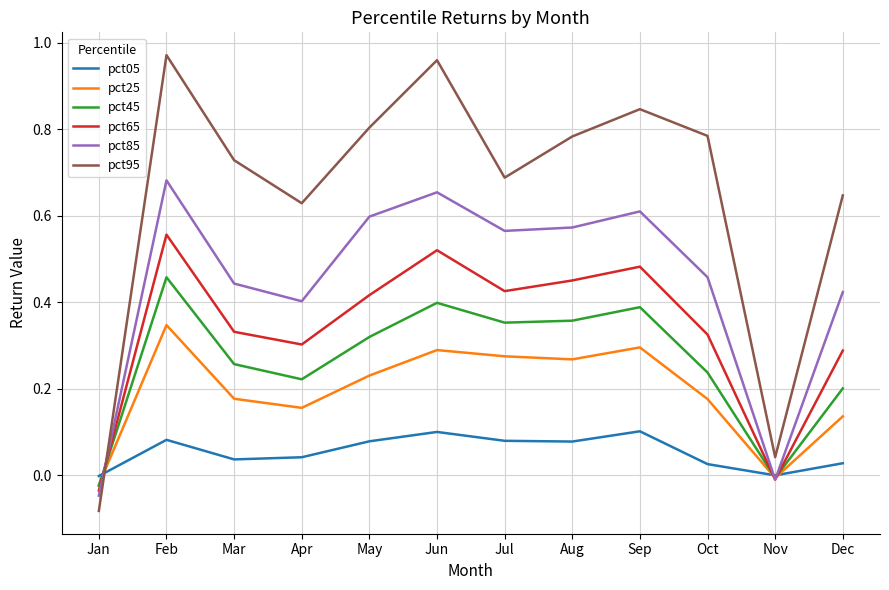

True or false: pct45 has a value of 0.1 at Sep.

False